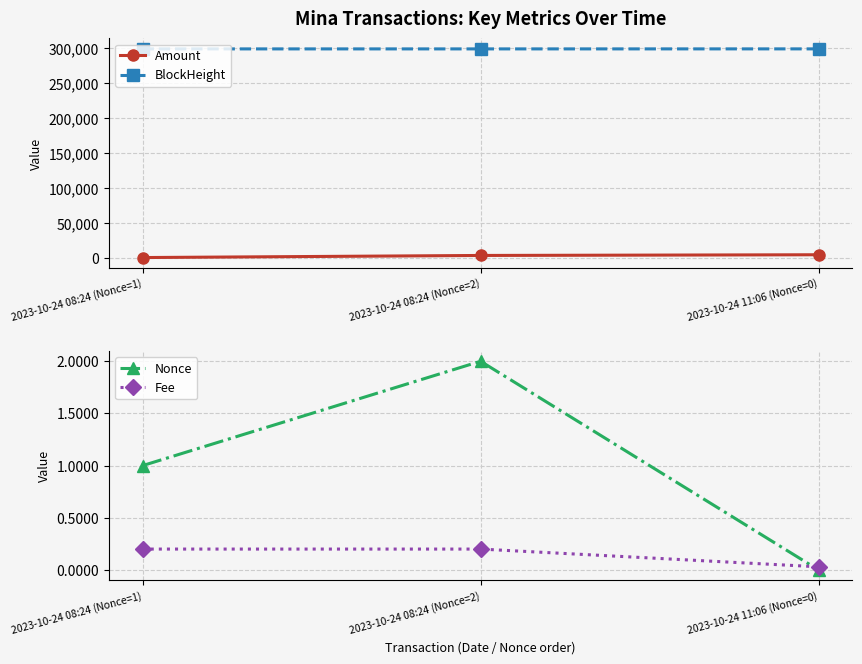

Is the value of Nonce at 2023-10-24 08:24 (Nonce=1) greater than the value of Amount at 2023-10-24 08:24 (Nonce=1)?

No